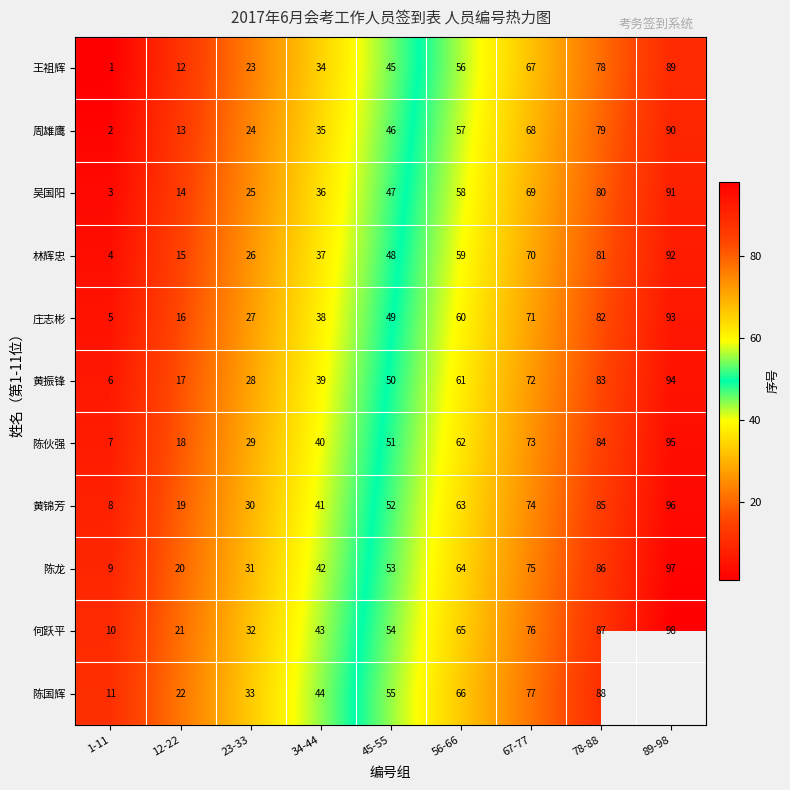

Where is 庄志彬 nearest to the value 49?

45-55